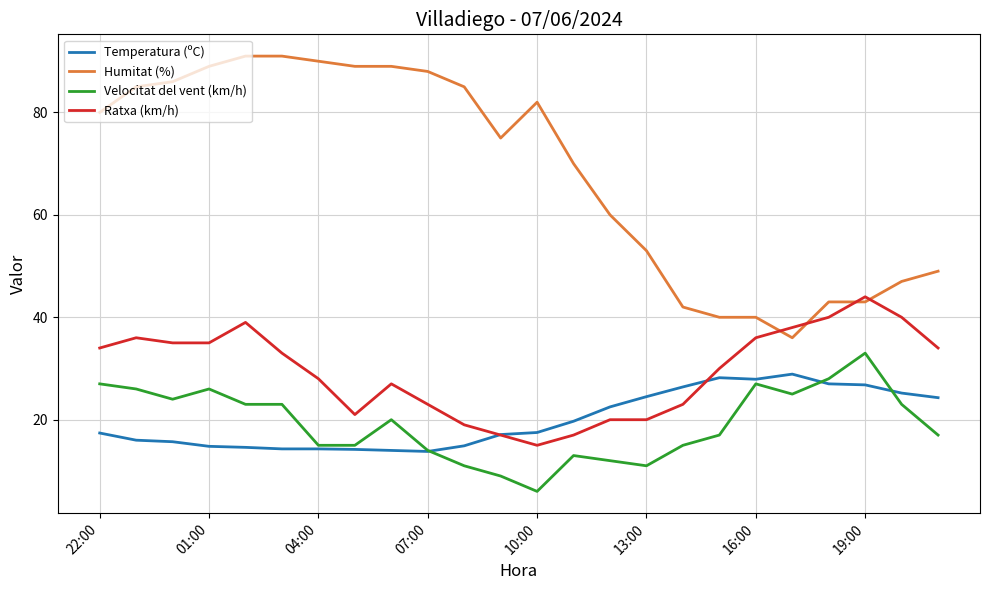

Which series has the widest spread of values?

Humitat (%)